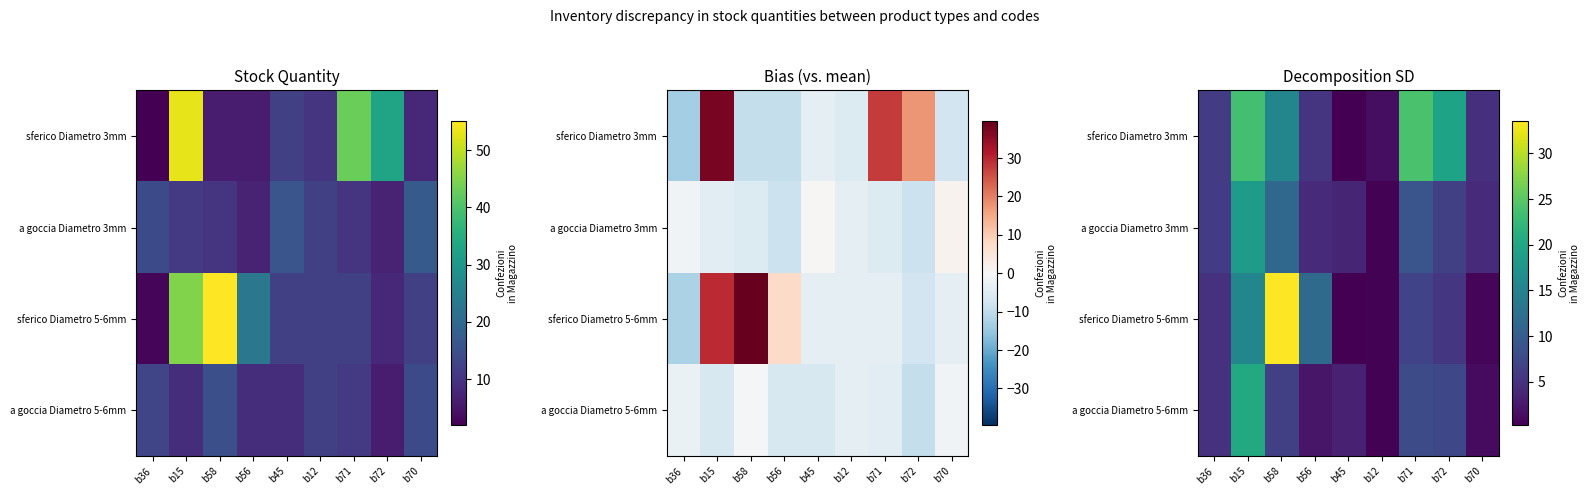

The a goccia Diametro 5-6mm series shows 1.6 at b56. True or false?

False